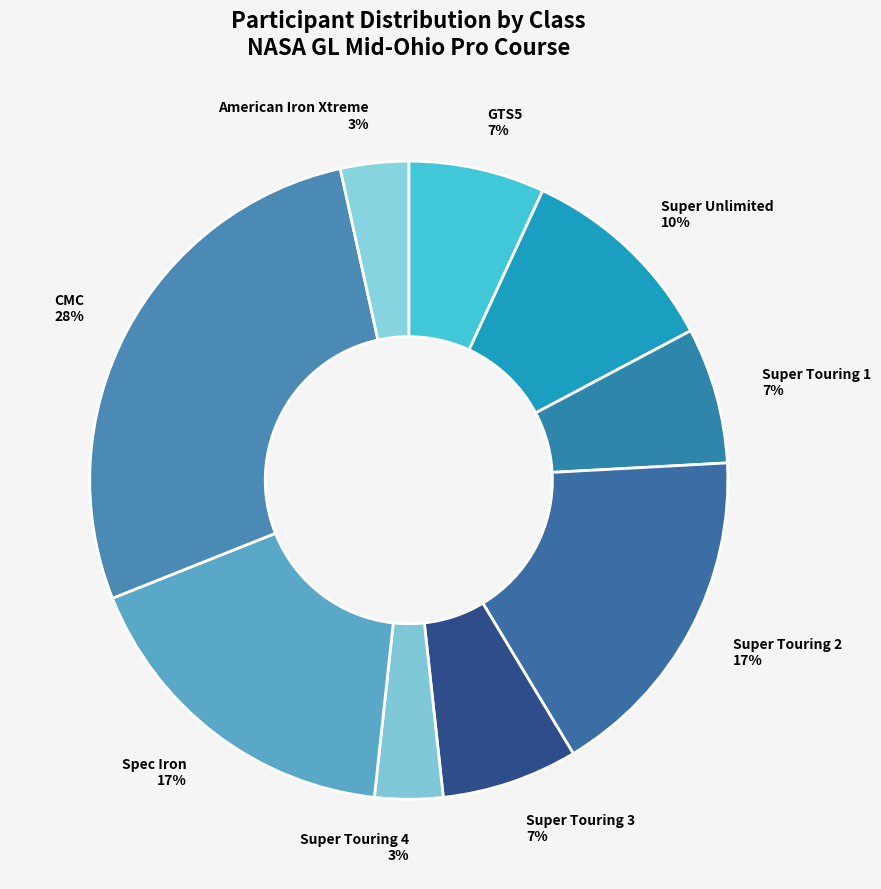

Is there a majority slice in this chart?

No